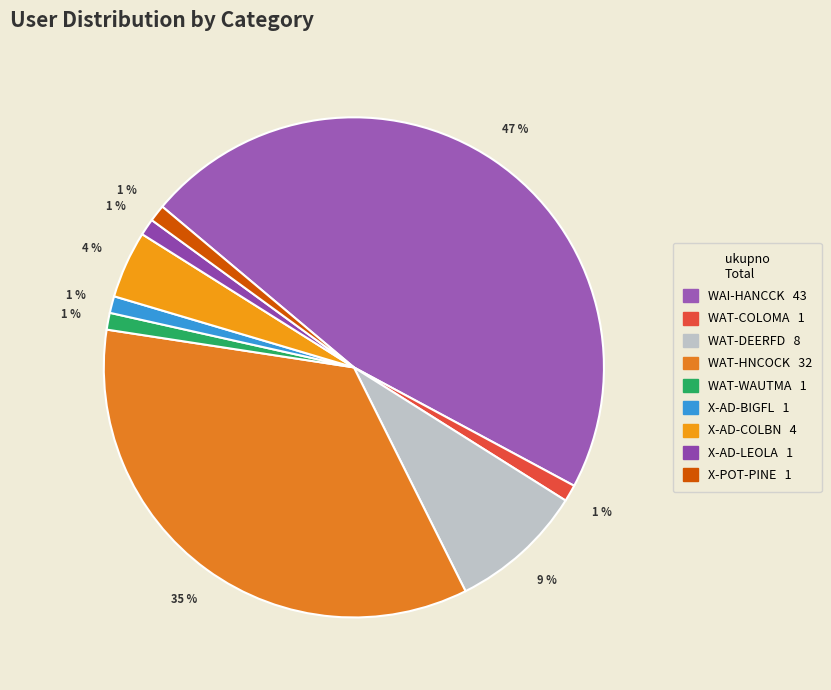

To the nearest percent, what portion does X-AD-COLBN represent?

4%